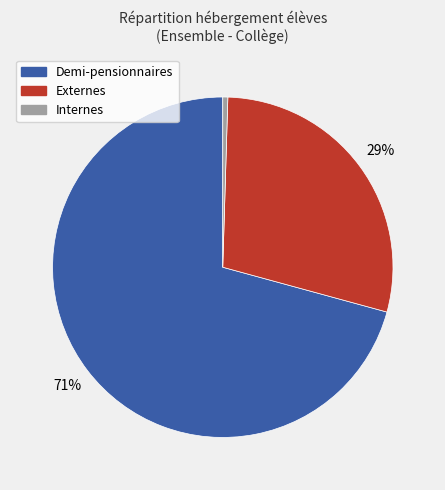

The Externes slice represents 20% of the pie. True or false?

False